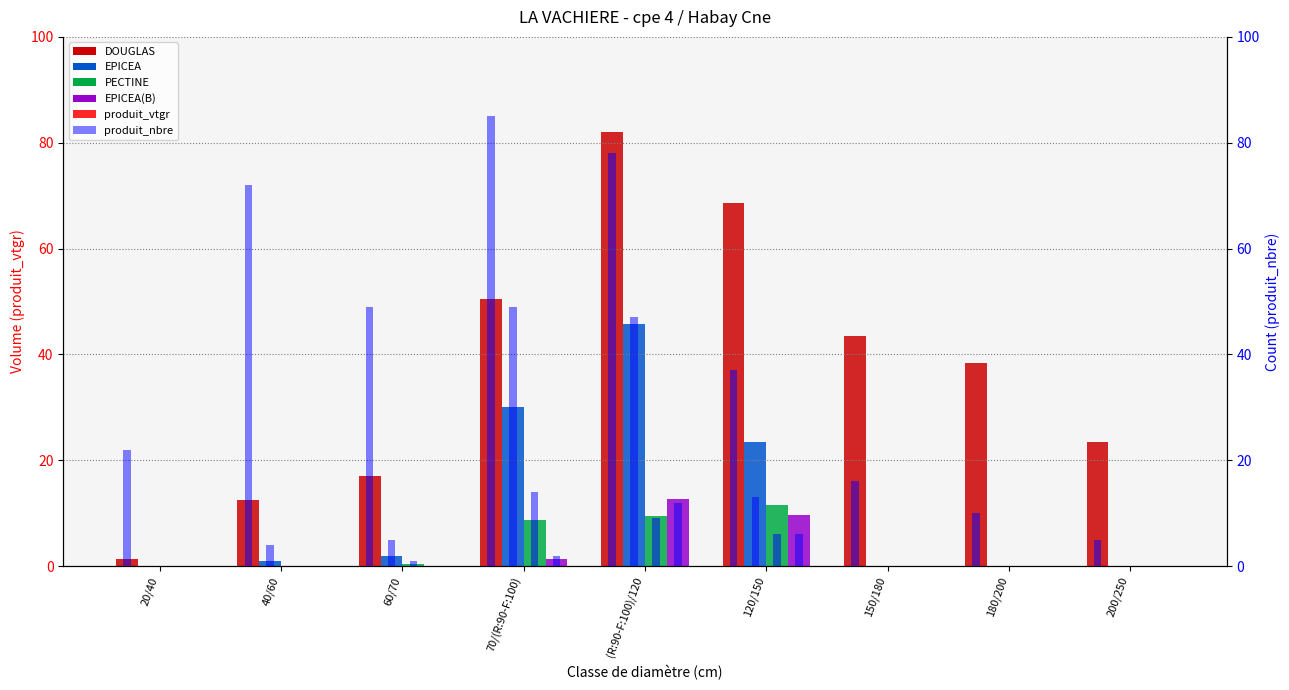

At how many categories does at least one series exceed 69?

3